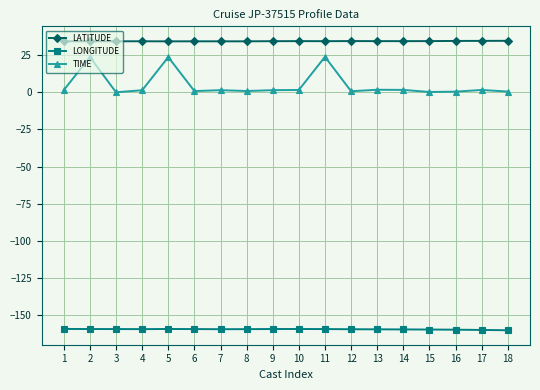

Which series has the widest spread of values?

TIME